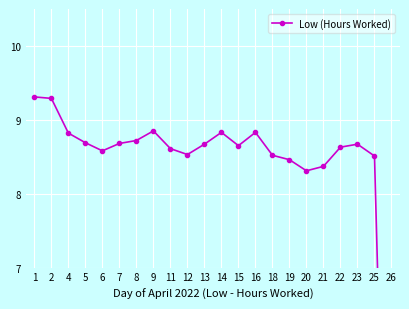

At which category does the data reach its first local peak?

9